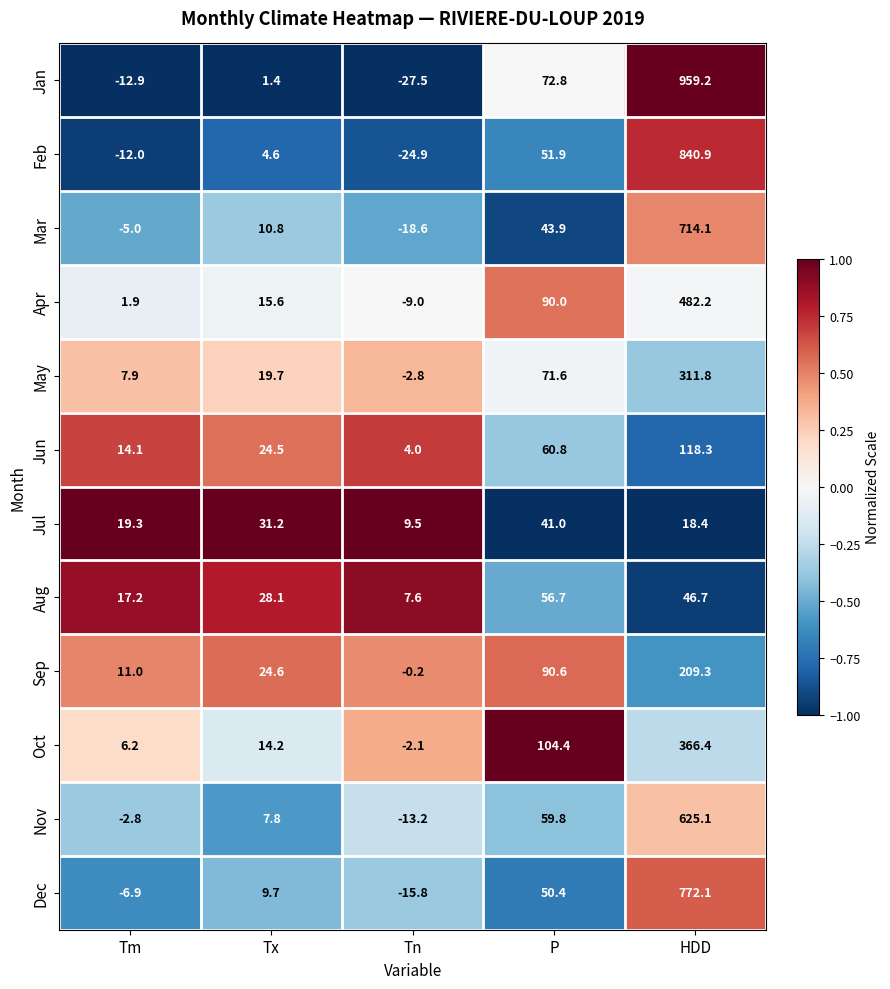

Is it true that May equals 25.8 at Tx?

False